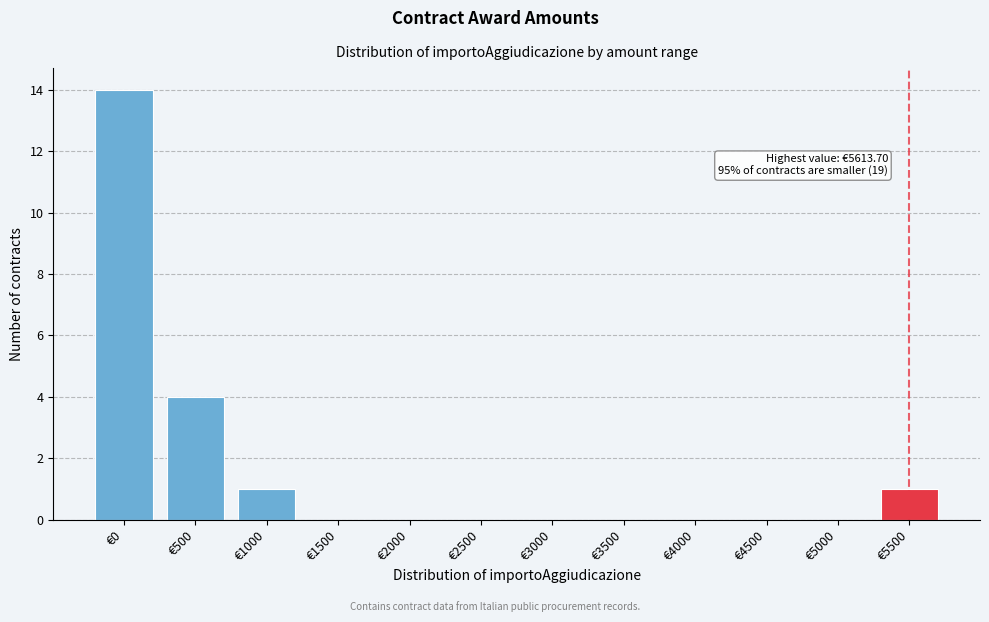

Reading left to right, list all the values displayed in this chart.

€0=14	€500=4	€1000=1	€1500=0	€2000=0	€2500=0	€3000=0	€3500=0	€4000=0	€4500=0	€5000=0	€5500=1